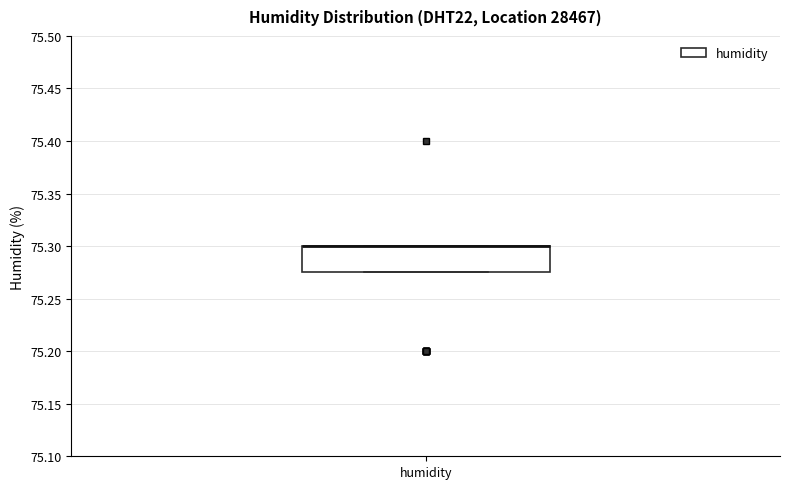

Read this box plot against the y-axis: the position of the median line, the range covered by the box, and the ends of both whiskers. The values are not printed on the chart, so give them approximately, as read against the axis.

median 75.300 (drawn on the box's upper edge), box 75.275 to 75.300, whiskers 75.275 to 75.300